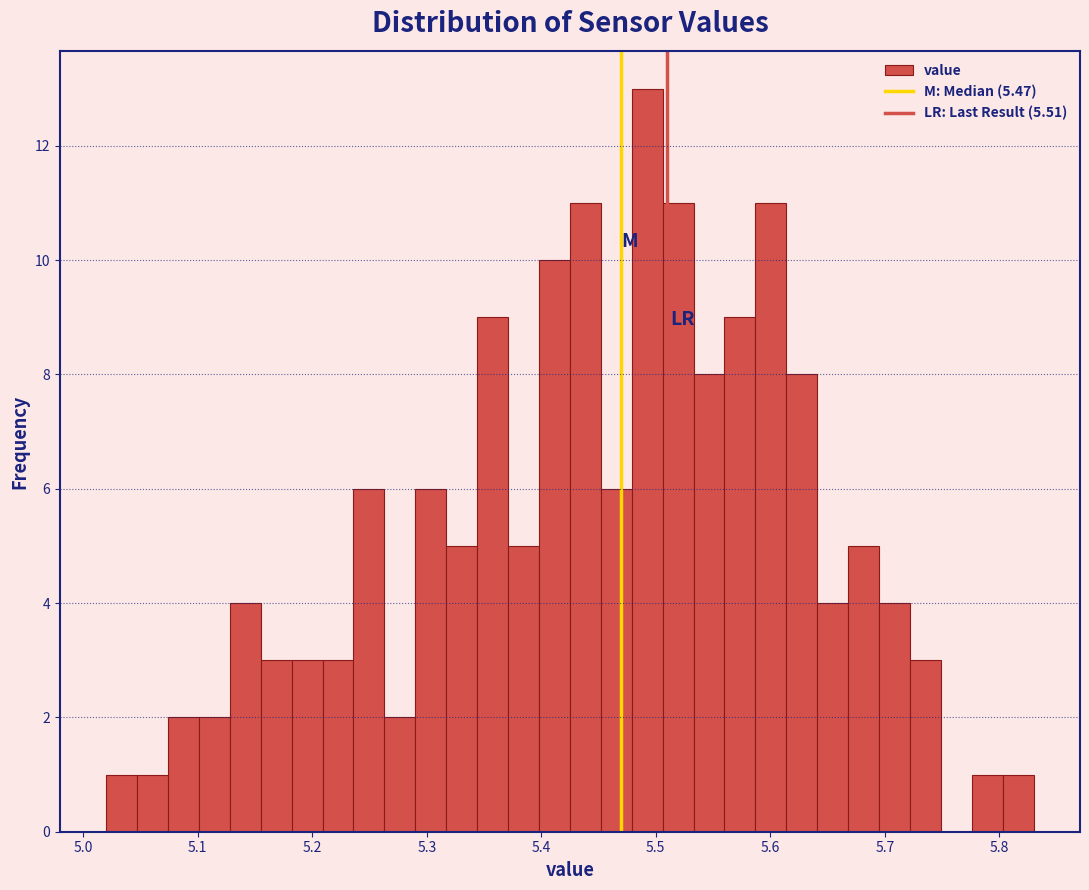

Read against the x-axis, roughly where is the centre of the tallest bar?

5.49